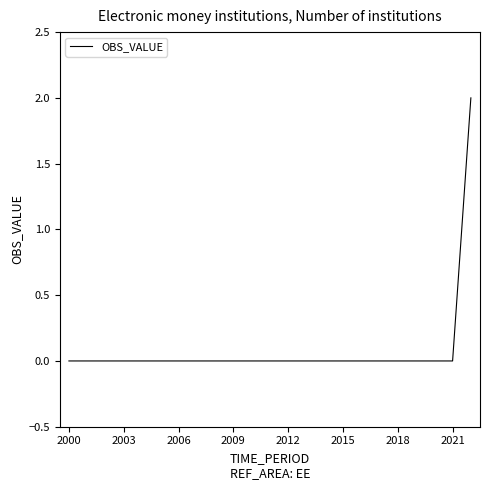

How many lines are shown in the chart?

1